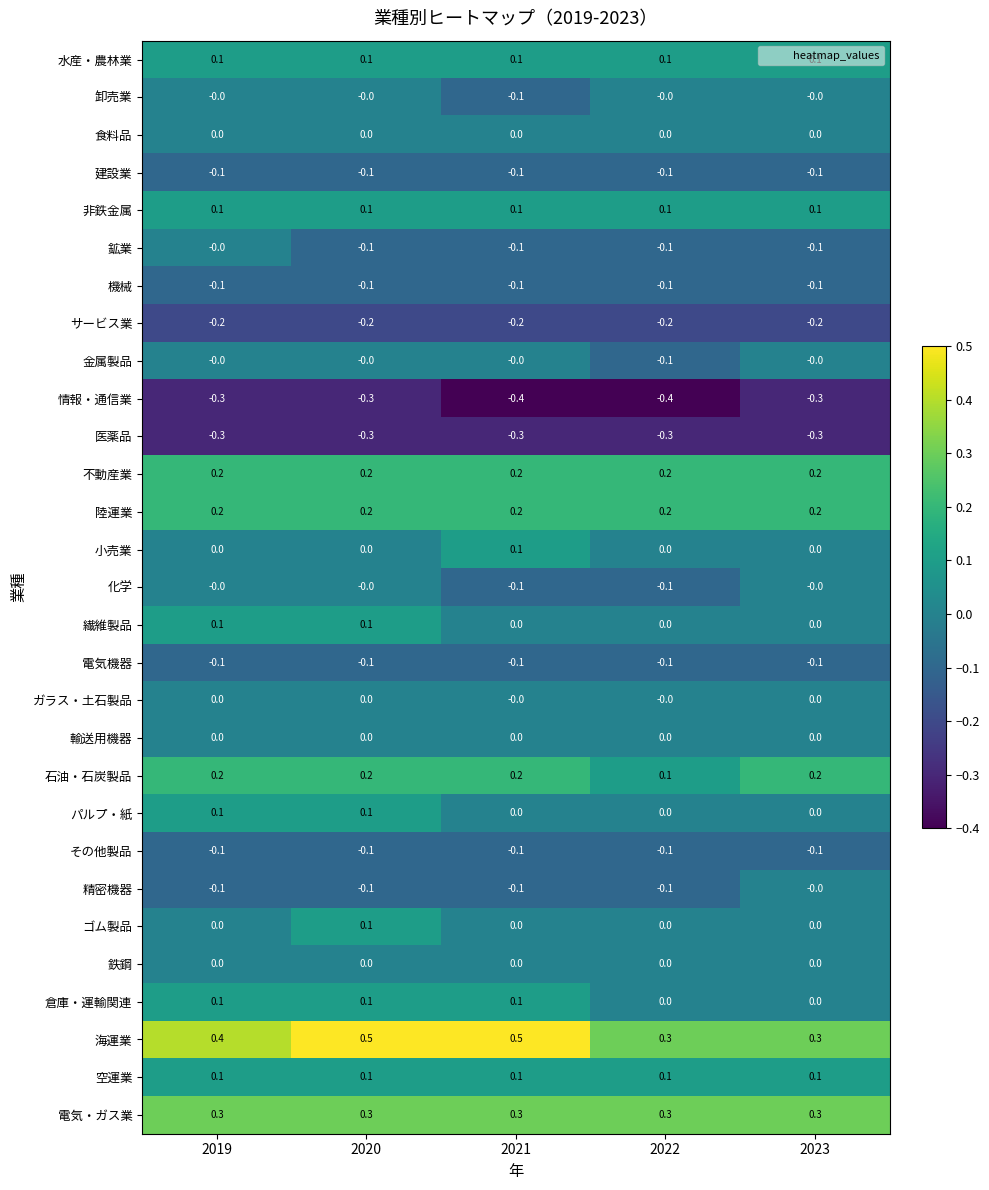

Count the number of categories in the chart.

5